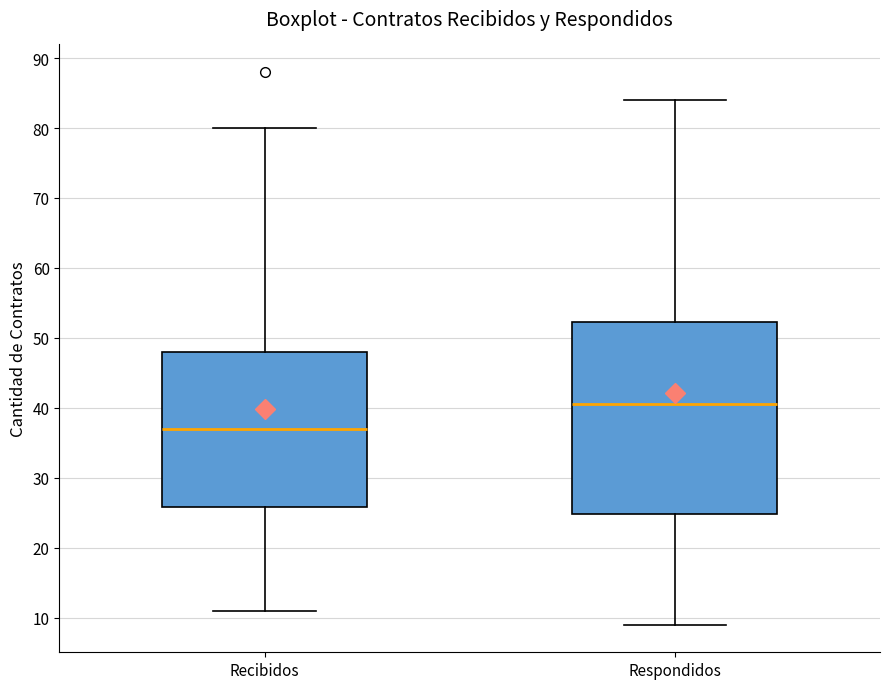

Where is the upper edge of the box for Respondidos on the y-axis? The values are not printed on the chart, so give them approximately, as read against the axis.

52